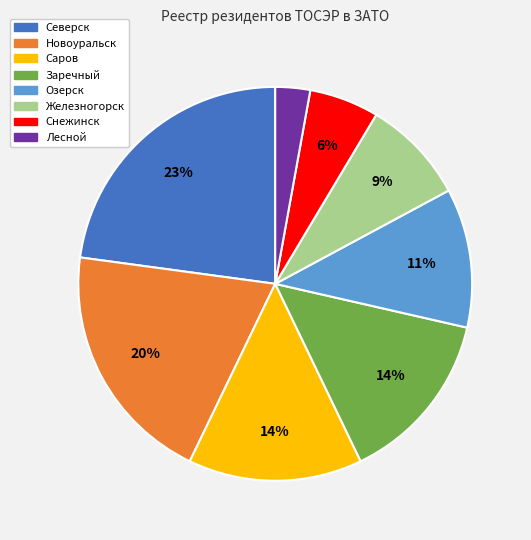

Which category has the biggest portion of the pie?

Северск